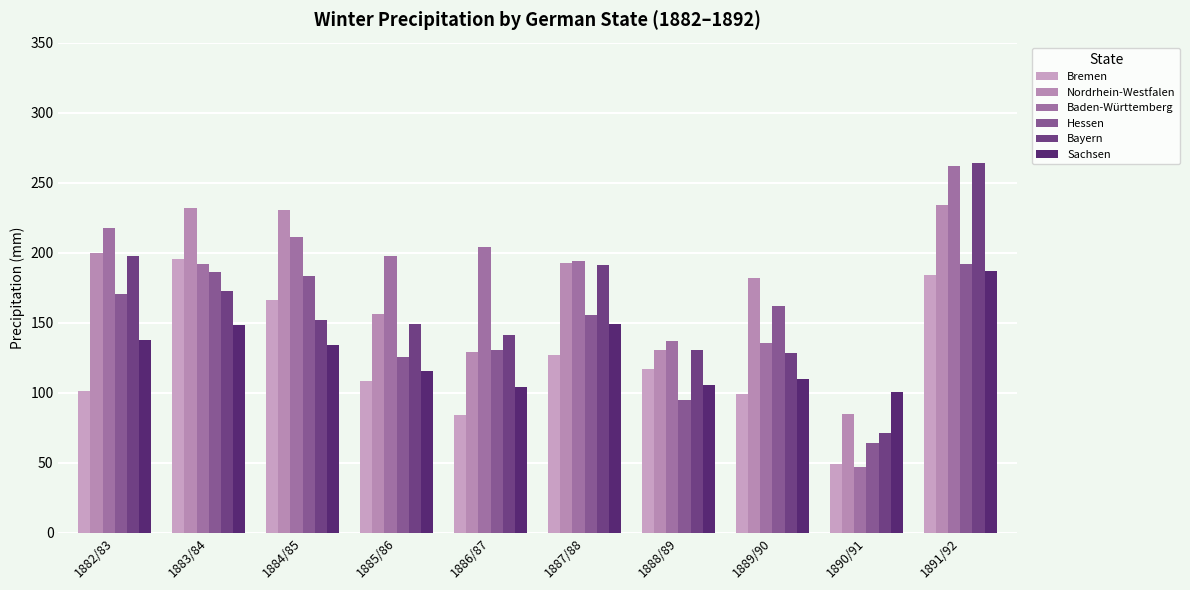

Reading right to left, extract all data points from this chart.

Bremen: 1891/92=184.4	1890/91=49.3	1889/90=99.4	1888/89=116.8	1887/88=127.2	1886/87=84.3	1885/86=108.5	1884/85=165.9	1883/84=195.7	1882/83=101.5
Nordrhein-Westfalen: 1891/92=233.8	1890/91=85.2	1889/90=181.6	1888/89=130.4	1887/88=192.3	1886/87=129.3	1885/86=156.1	1884/85=230.3	1883/84=231.9	1882/83=199.5
Baden-Württemberg: 1891/92=261.7	1890/91=47.0	1889/90=135.7	1888/89=136.7	1887/88=193.8	1886/87=203.8	1885/86=197.4	1884/85=211.2	1883/84=192.0	1882/83=217.4
Hessen: 1891/92=191.7	1890/91=64.4	1889/90=162.2	1888/89=94.7	1887/88=155.5	1886/87=130.8	1885/86=125.4	1884/85=183.3	1883/84=186.0	1882/83=170.6
Bayern: 1891/92=264.2	1890/91=71.0	1889/90=128.0	1888/89=130.8	1887/88=191.5	1886/87=141.2	1885/86=149.3	1884/85=152.0	1883/84=172.8	1882/83=197.3
Sachsen: 1891/92=186.8	1890/91=100.7	1889/90=109.7	1888/89=105.3	1887/88=149.4	1886/87=104.3	1885/86=115.2	1884/85=134.4	1883/84=148.2	1882/83=138.0